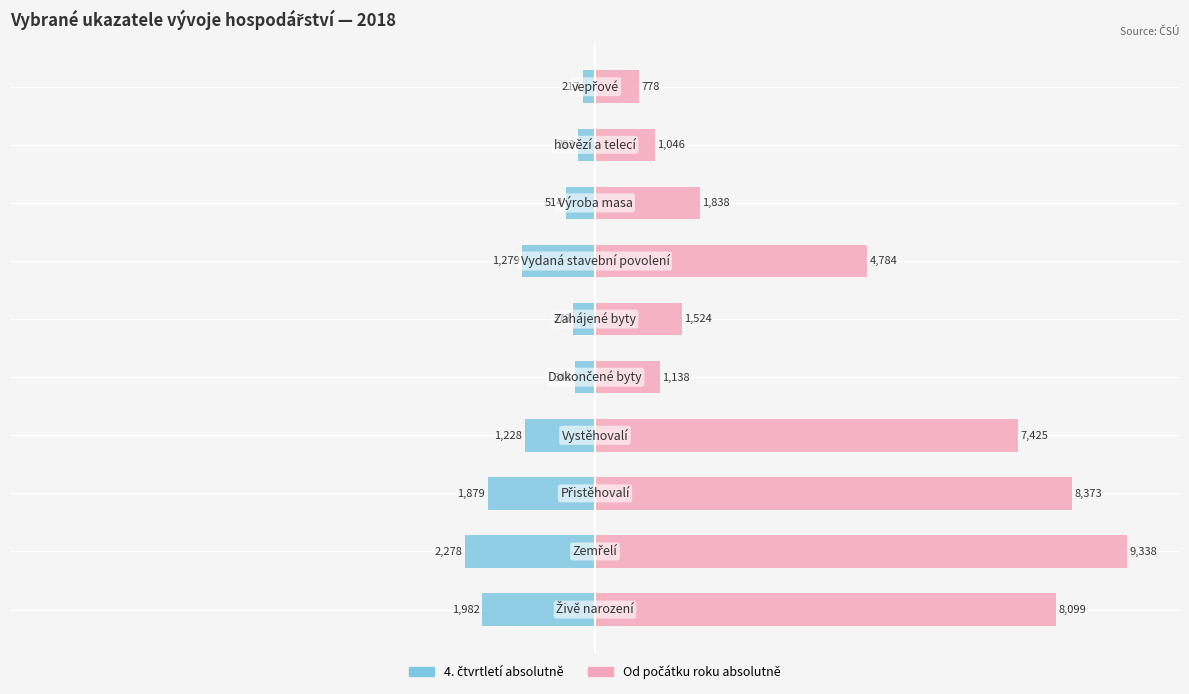

True or false: Od počátku roku absolutně has a value of 139.0 at −75.

False